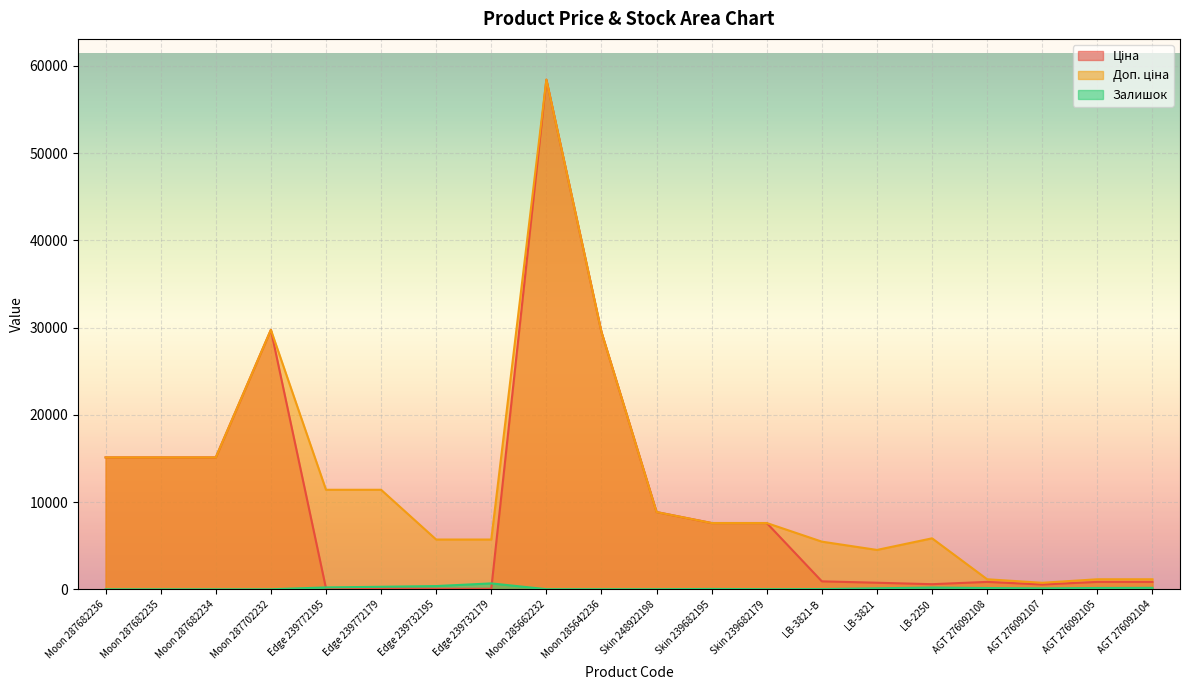

Rank the series by their maximum value, from lowest to highest.

Залишок, Ціна, Доп. ціна